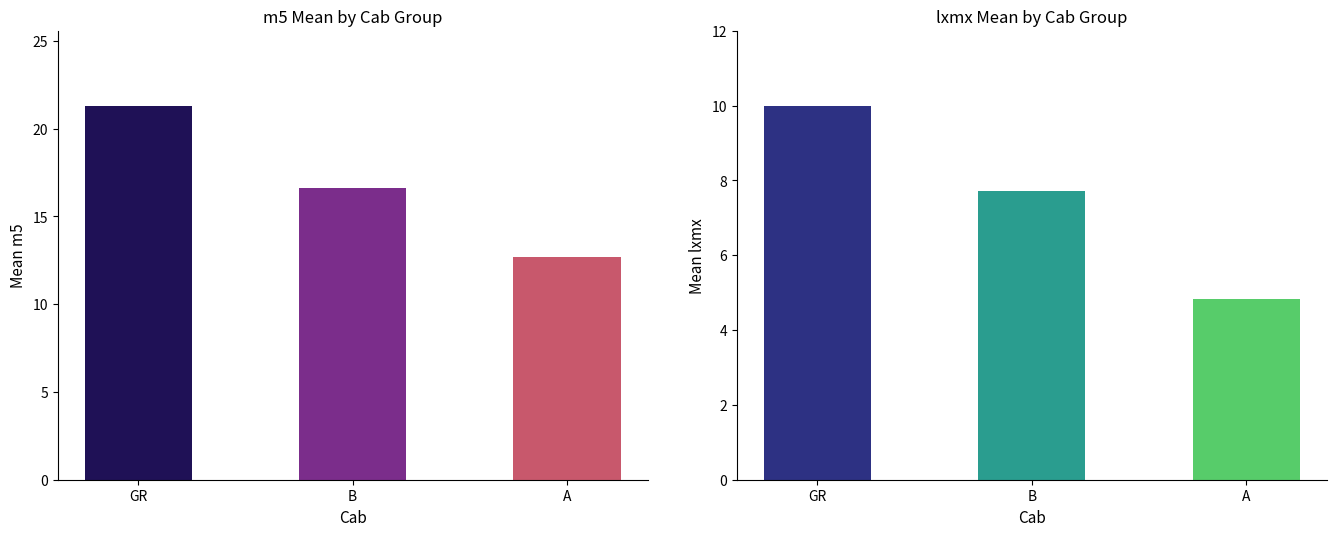

True or false: lxmx has a value of 7.1 at A.

False